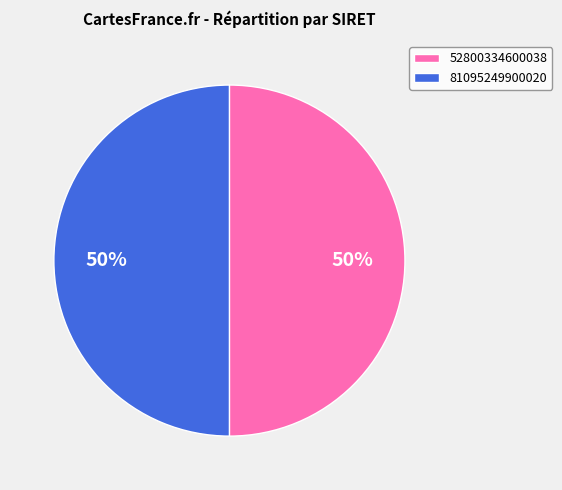

How many segments does this pie chart have?

2